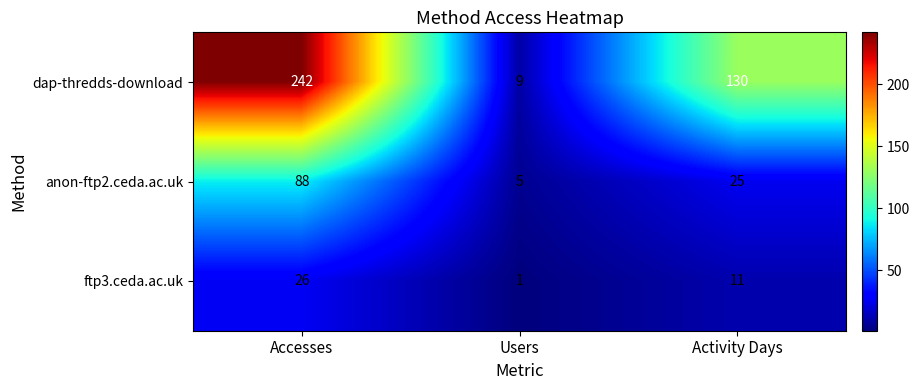

Between Accesses and Users, which series saw the biggest shift?

dap-thredds-download